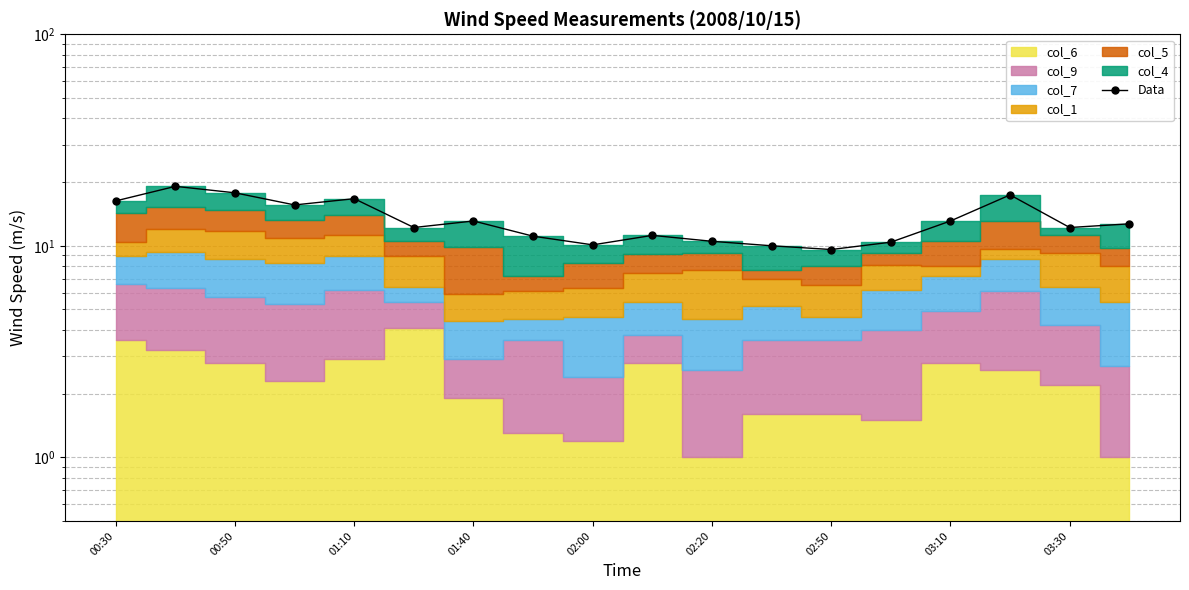

What is the smallest value displayed?

9.6